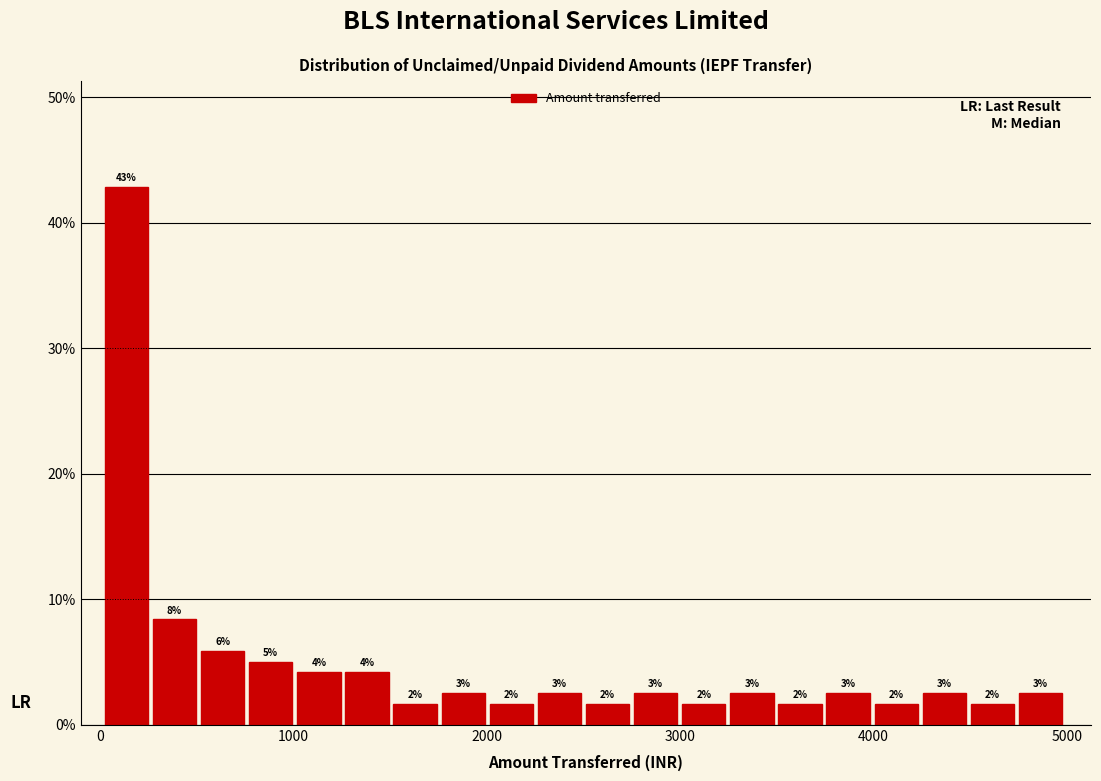

Read against the x-axis, roughly where is the centre of the tallest bar?

100